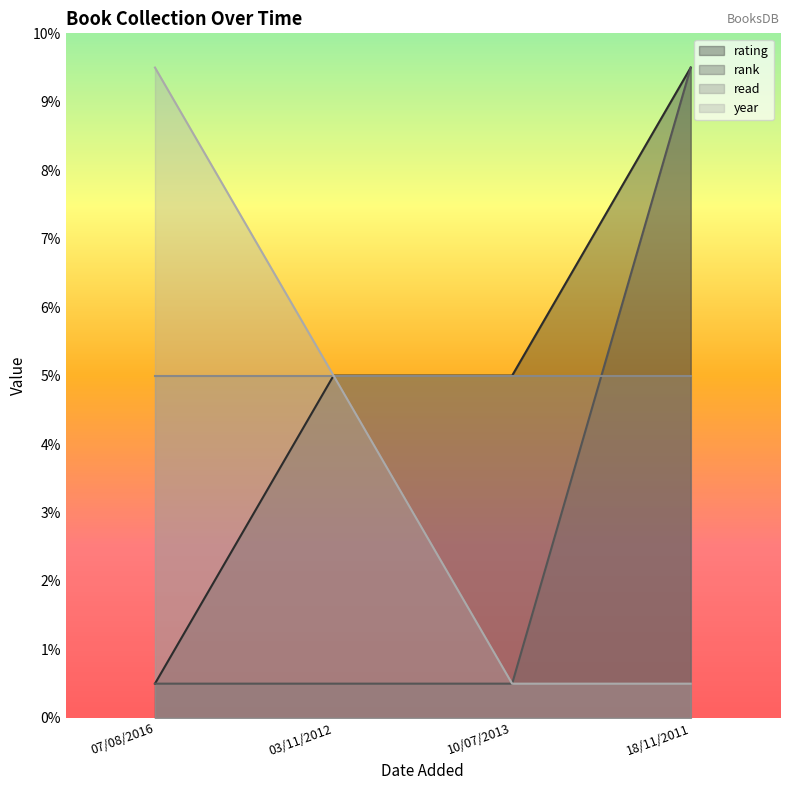

Which series changed the most between 07/08/2016 and 03/11/2012?

rating